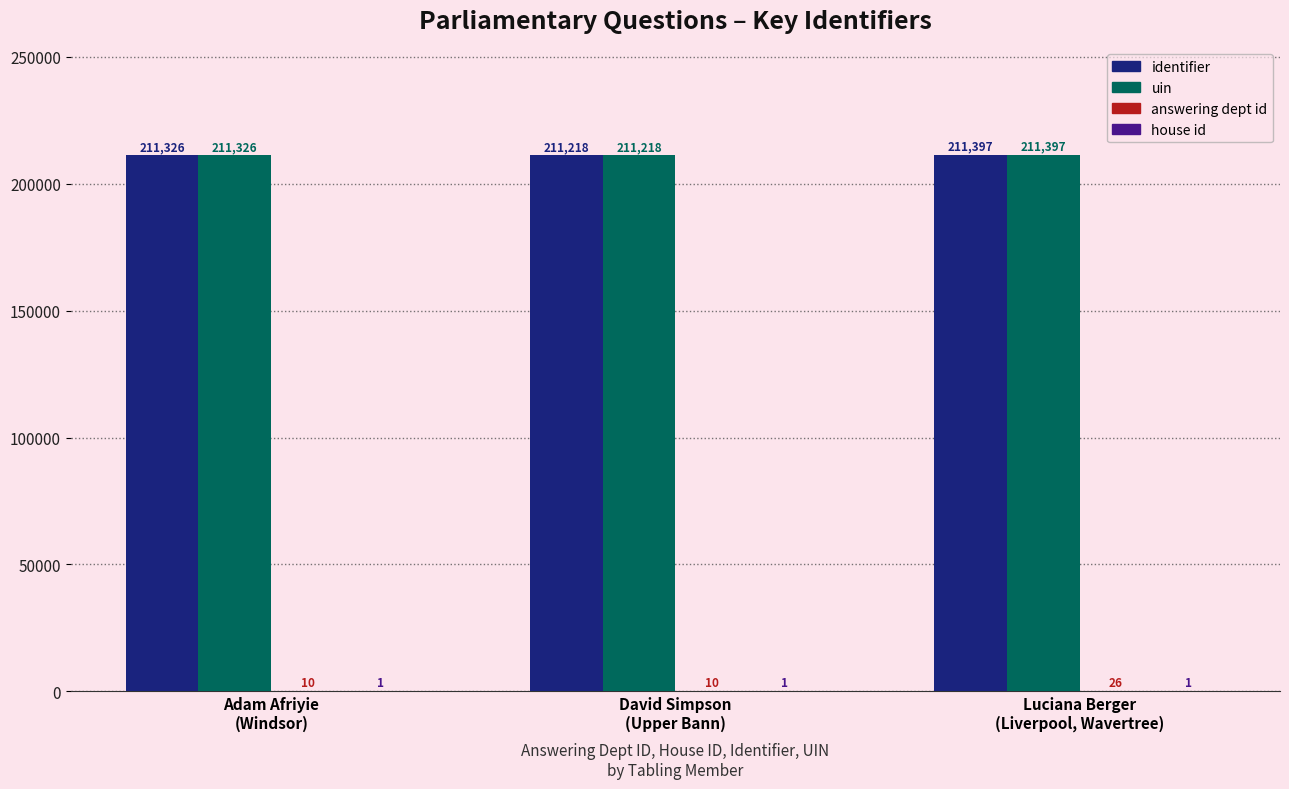

How many data points does each series have?

3